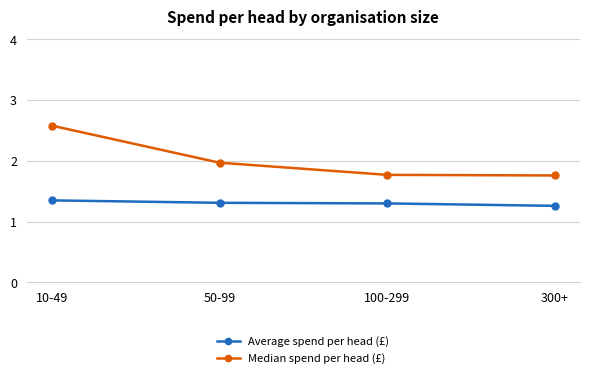

What is the label of the 3rd point from the left?

100-299